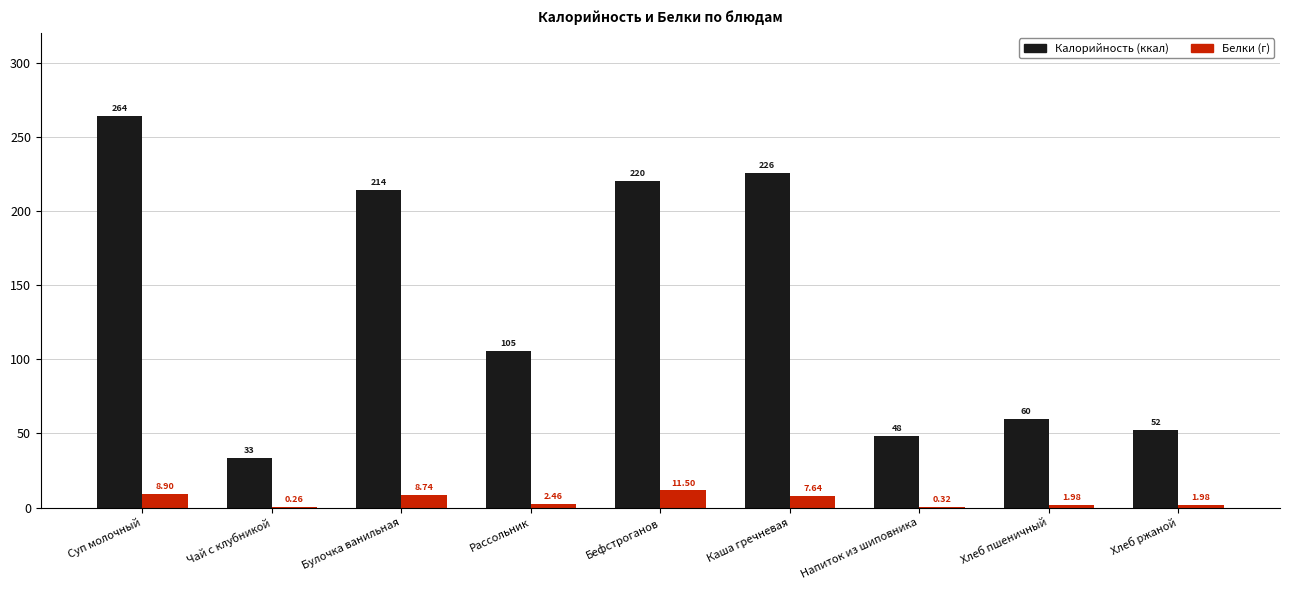

Which category has the highest value across all series?

Суп молочный